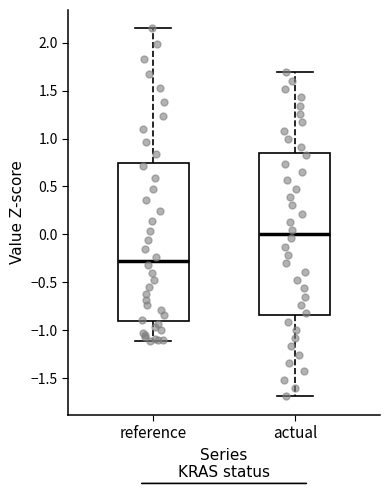

Which box has the highest median line?

actual